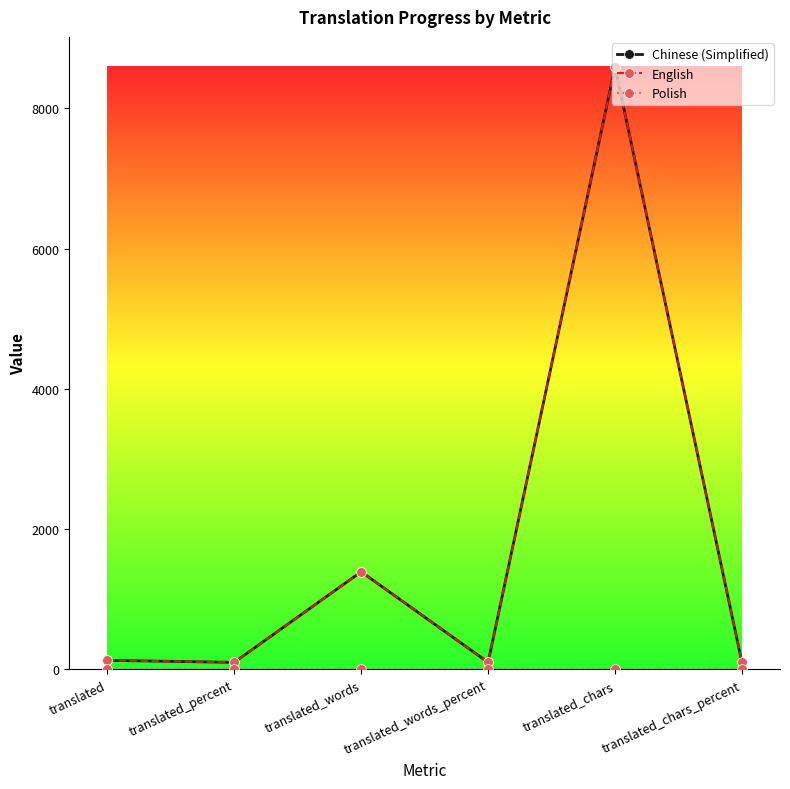

At translated, list the series in order from smallest to largest.

Polish, Chinese (Simplified), English